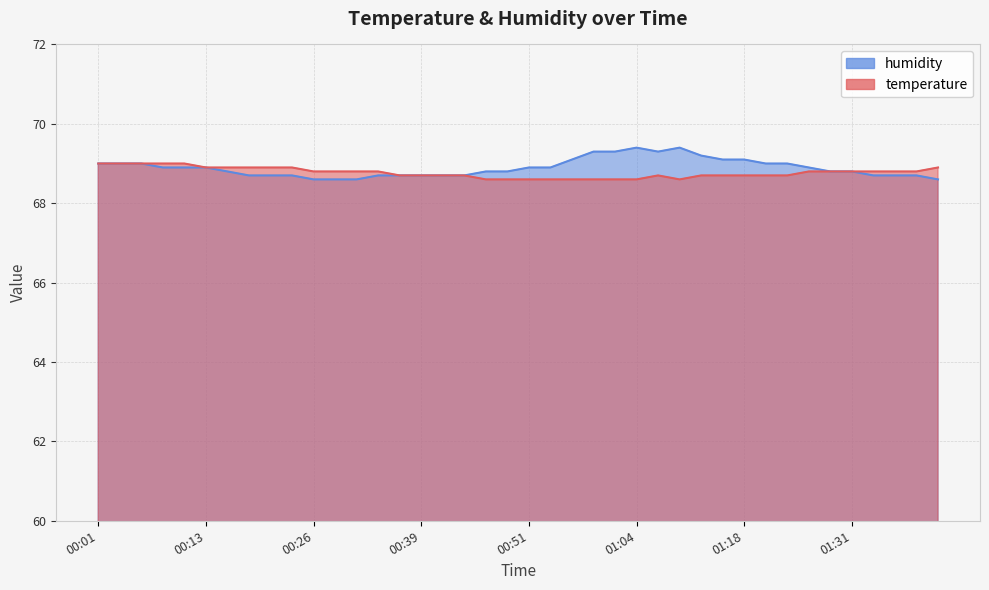

Which series has the widest spread of values?

humidity